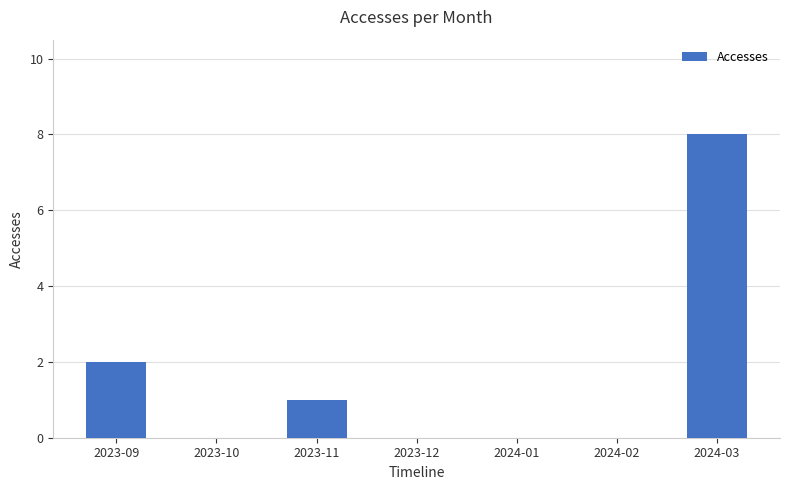

What is the change in value from 2023-12 to 2024-03?

+8